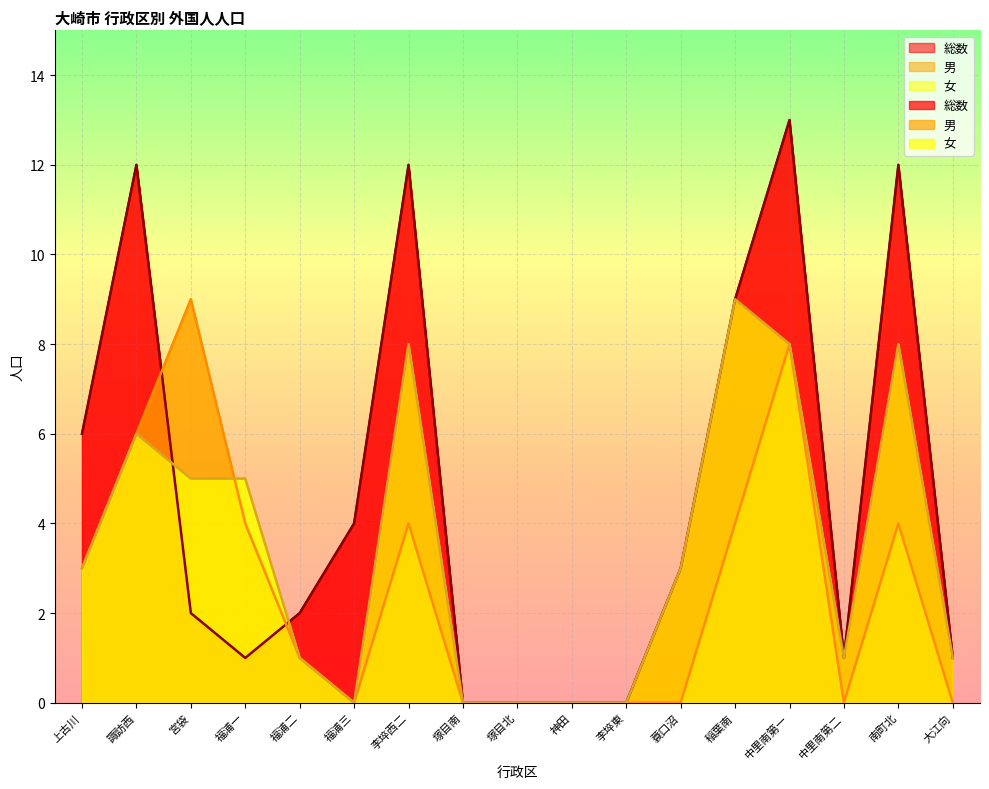

What is the sum of the 総数 values at 神田 and 中里南第二?

1